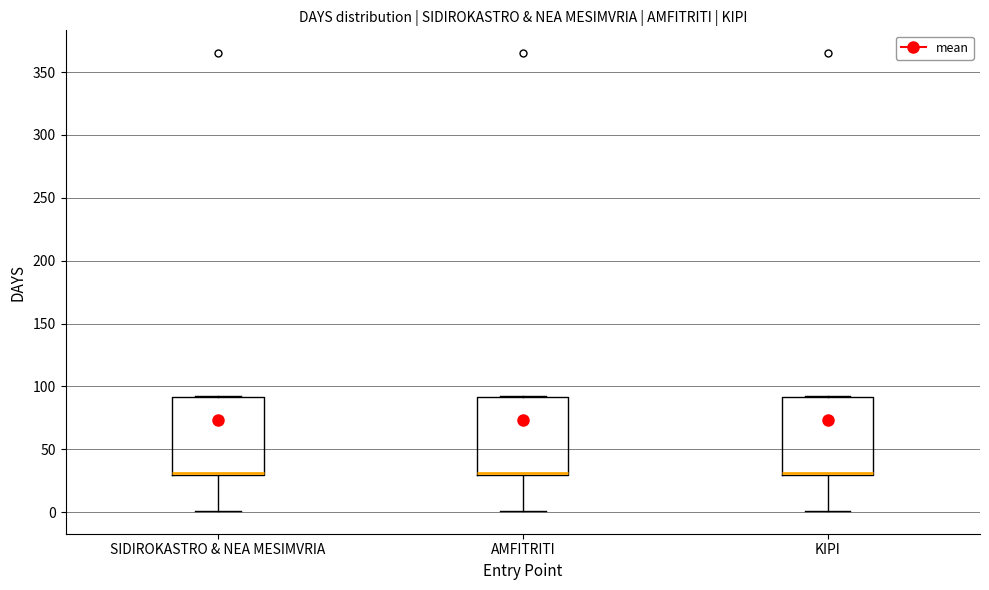

Reading left to right, read every box against the y-axis: the position of its median line, the range the box covers, and the ends of its whiskers. The values are not printed on the chart, so give them approximately, as read against the axis.

SIDIROKASTRO & NEA MESIMVRIA: median 30 (drawn on the box's lower edge), box 30 to 90, whiskers 0 to 90
AMFITRITI: median 30 (drawn on the box's lower edge), box 30 to 90, whiskers 0 to 90
KIPI: median 30 (drawn on the box's lower edge), box 30 to 90, whiskers 0 to 90